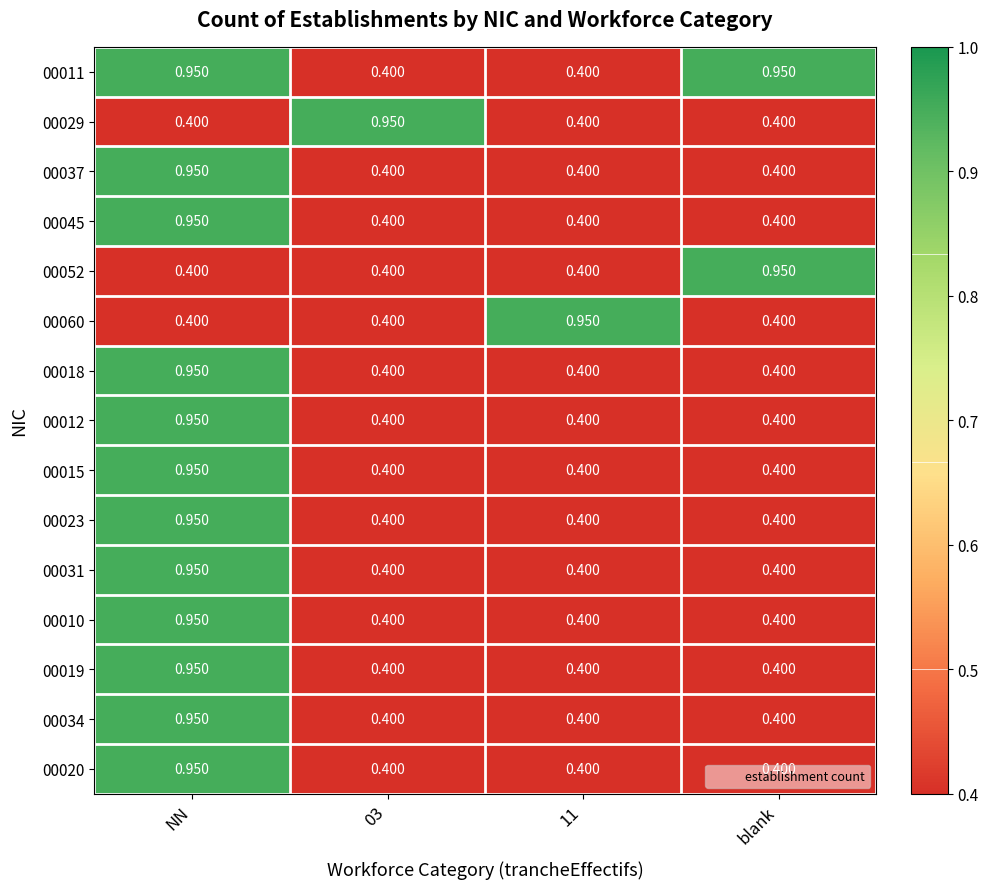

Which series has the largest total across all categories?

00011